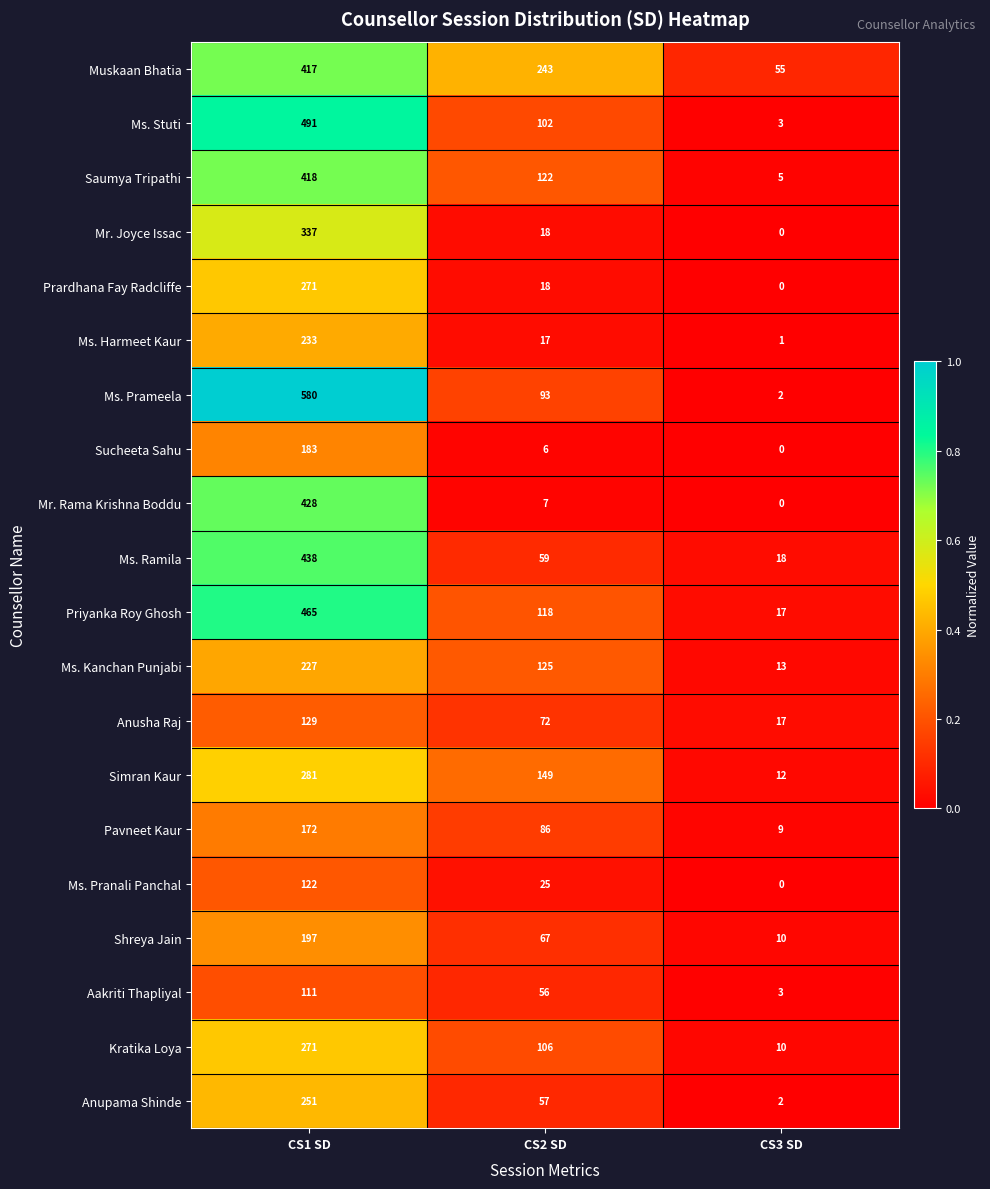

Is it true that Ms. Stuti equals 59 at CS2 SD?

False